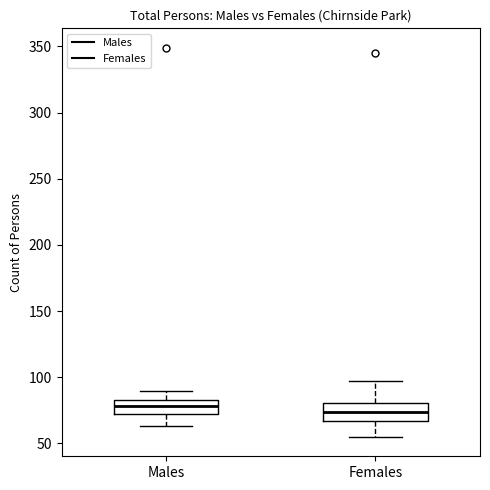

Reading left to right, read every box against the y-axis: the position of its median line, the range the box covers, and the ends of its whiskers. The values are not printed on the chart, so give them approximately, as read against the axis.

Males: median 80, box 70 to 85, whiskers 65 to 90
Females: median 75, box 65 to 80, whiskers 55 to 95